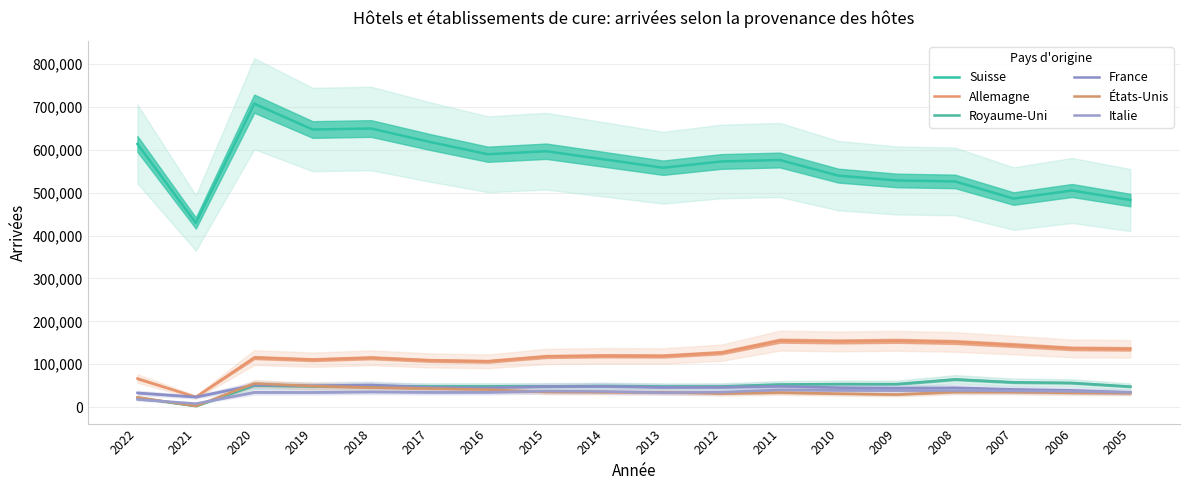

The value of Allemagne at 2006 is 136864. True or false?

True